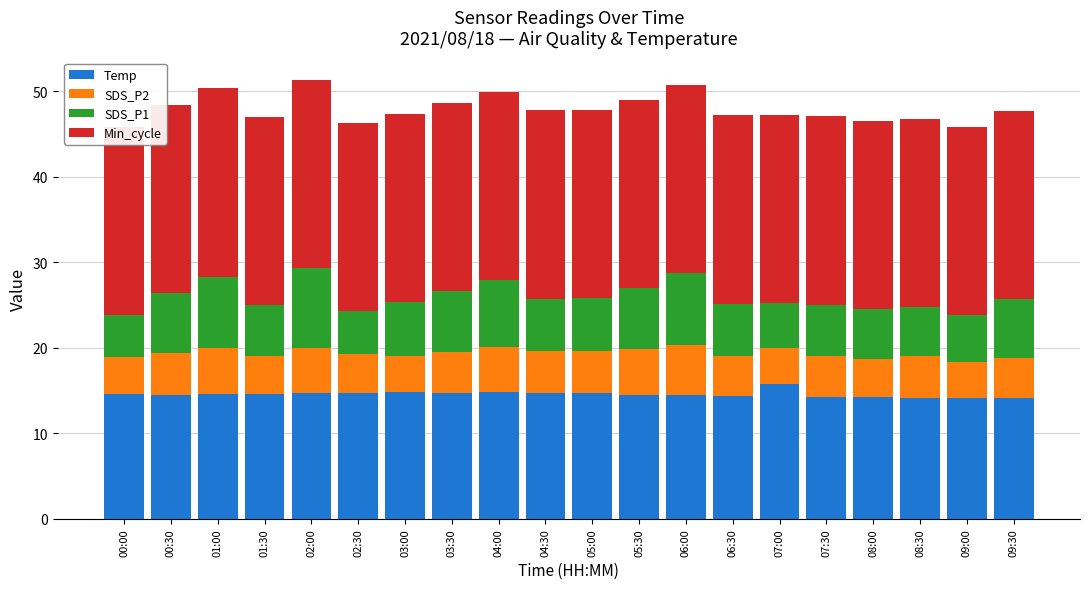

At which category is the sum across all series the highest?

02:00